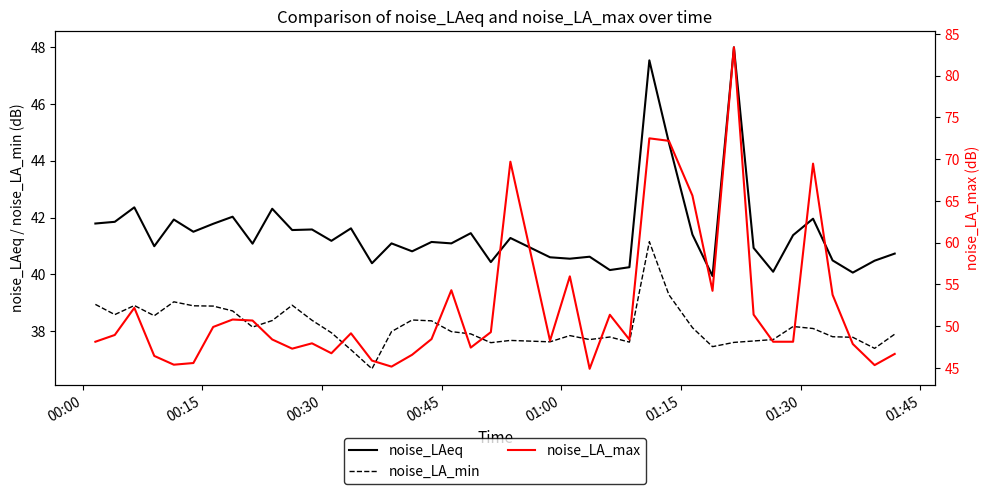

True or false: noise_LA_min and noise_LAeq intersect in this chart.

False